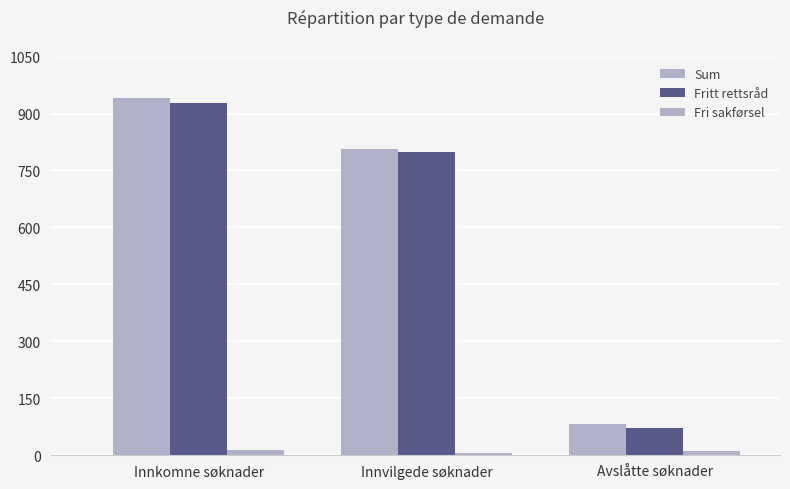

At which category is the sum across all series the highest?

Innkomne søknader